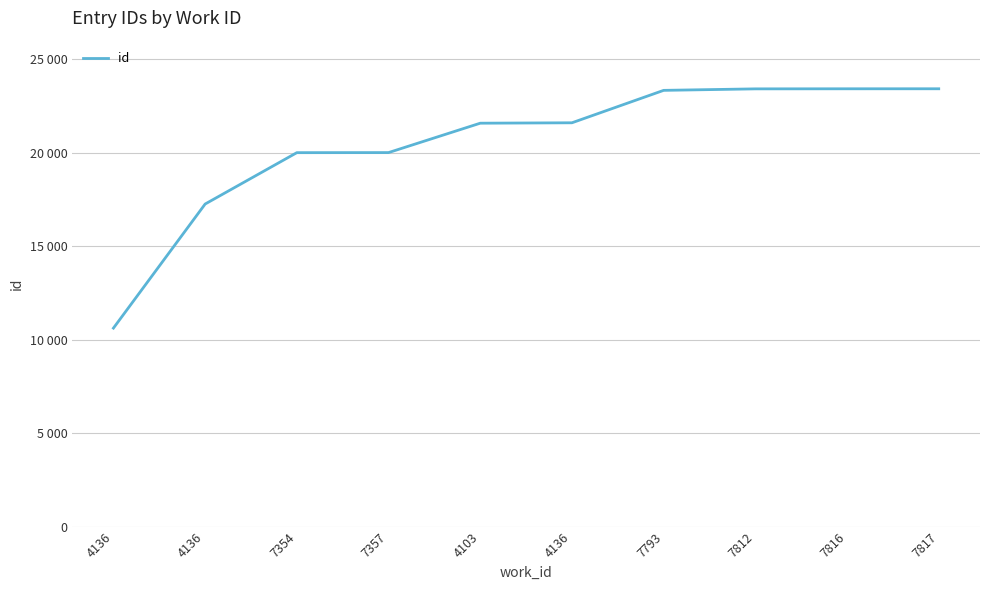

What is the label of the 7th point from the right?

7357